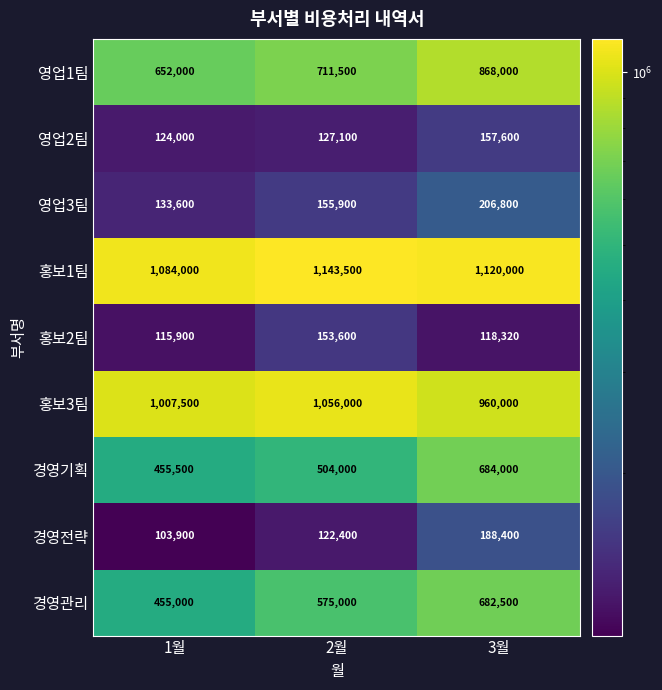

How many distinct data groups are displayed?

9